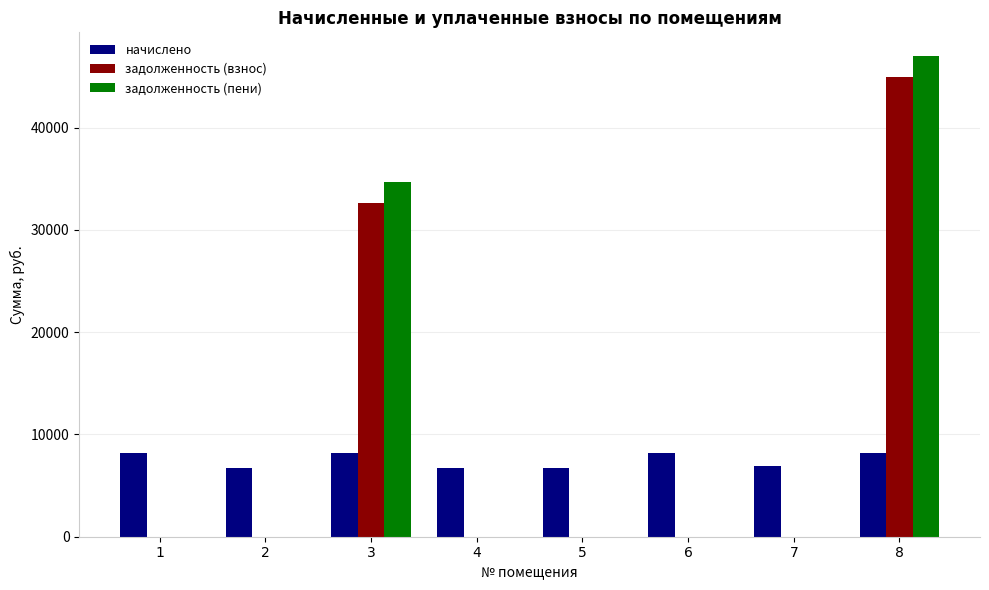

At which category is the sum across all series the highest?

8